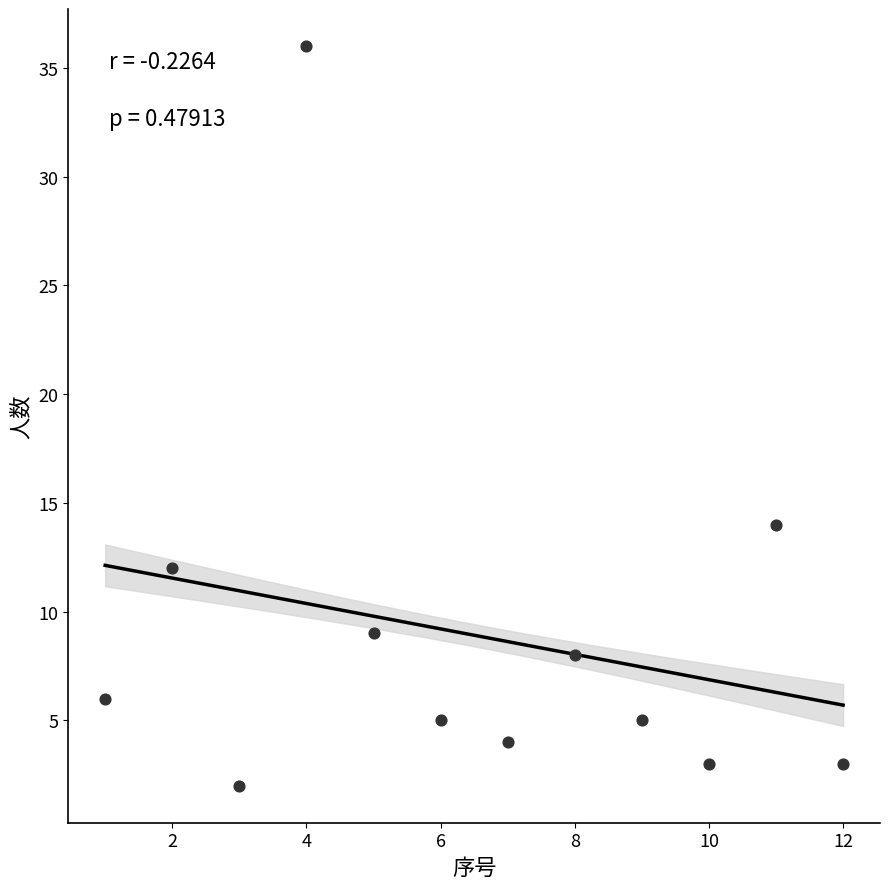

What Y value in the scatter plot is closest to 19?

14